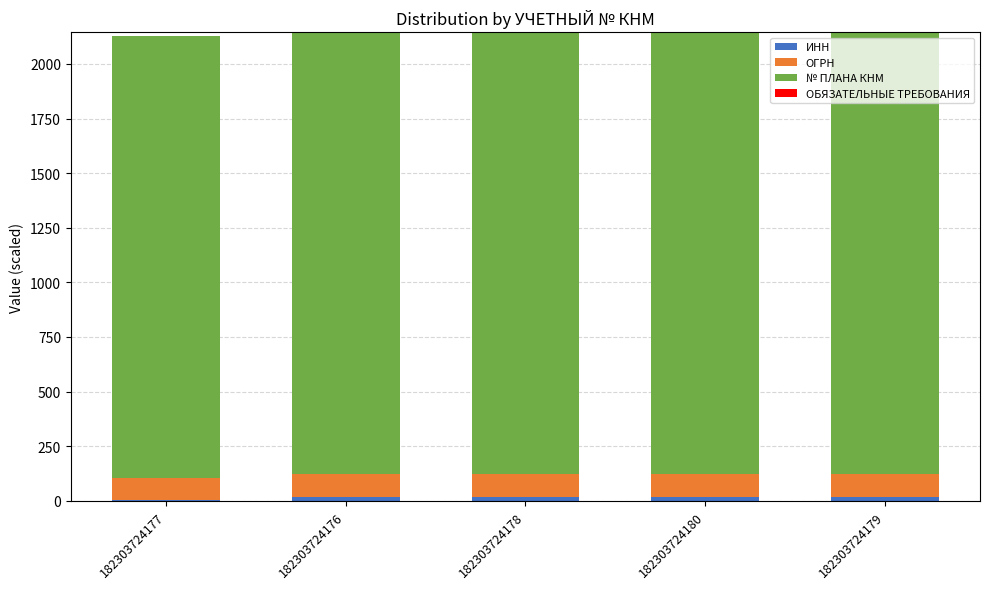

Which series has the largest range (max minus min)?

ИНН